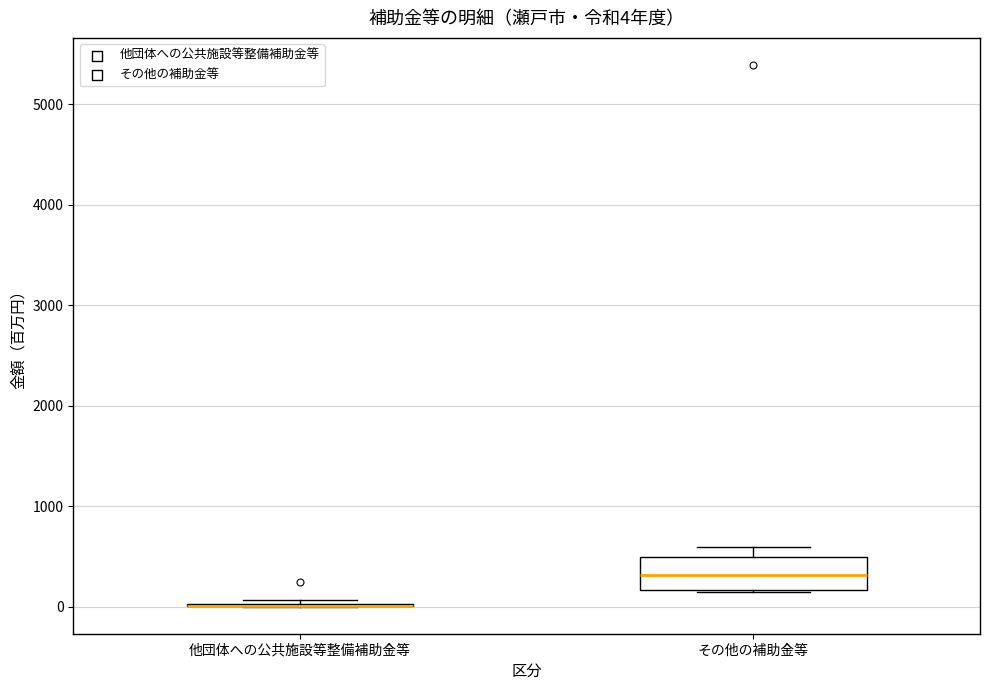

Which box is the tallest, from its lower edge to its upper edge?

その他の補助金等